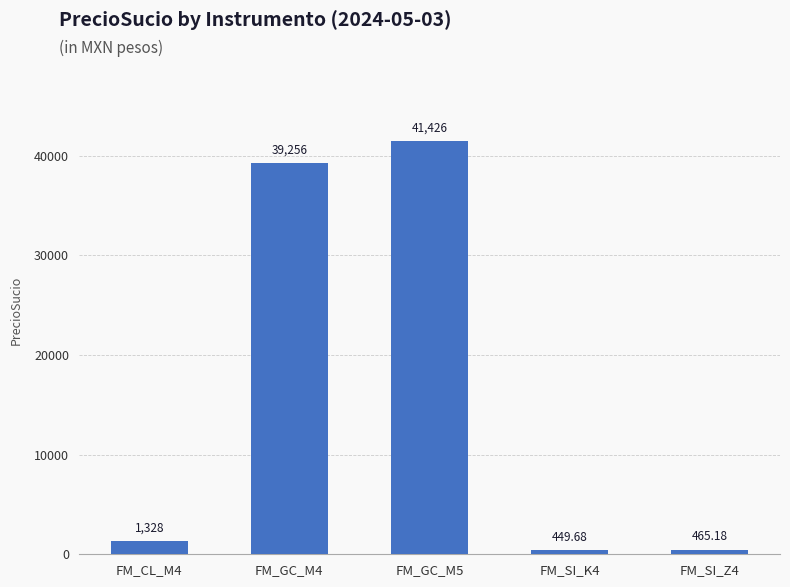

What is the difference between the maximum and minimum values?

40976.0